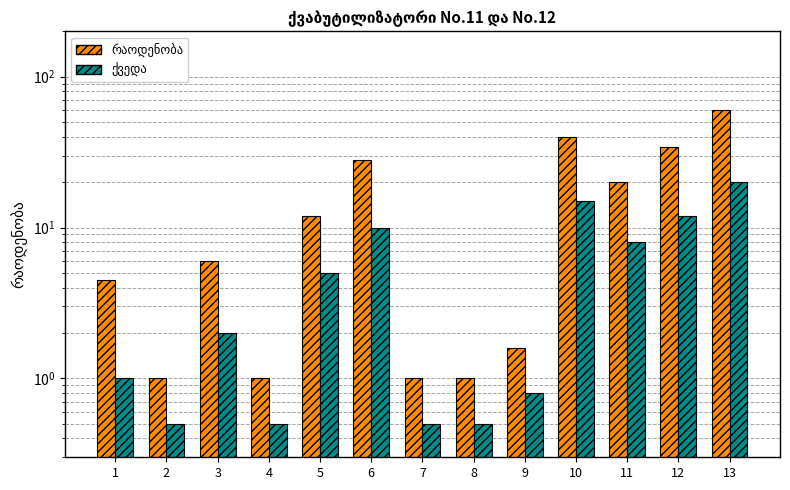

Count the number of categories in the chart.

13